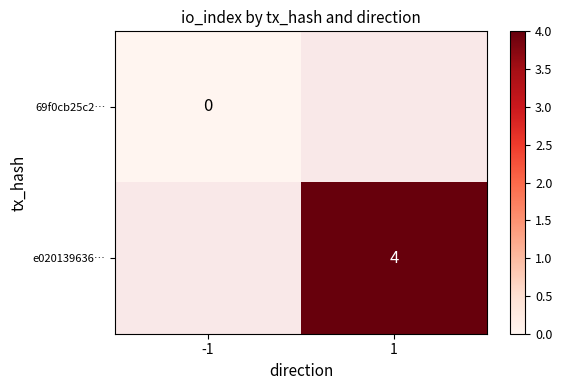

Is the value of e020139636… at 1 greater than the value of 69f0cb25c2… at -1?

Yes